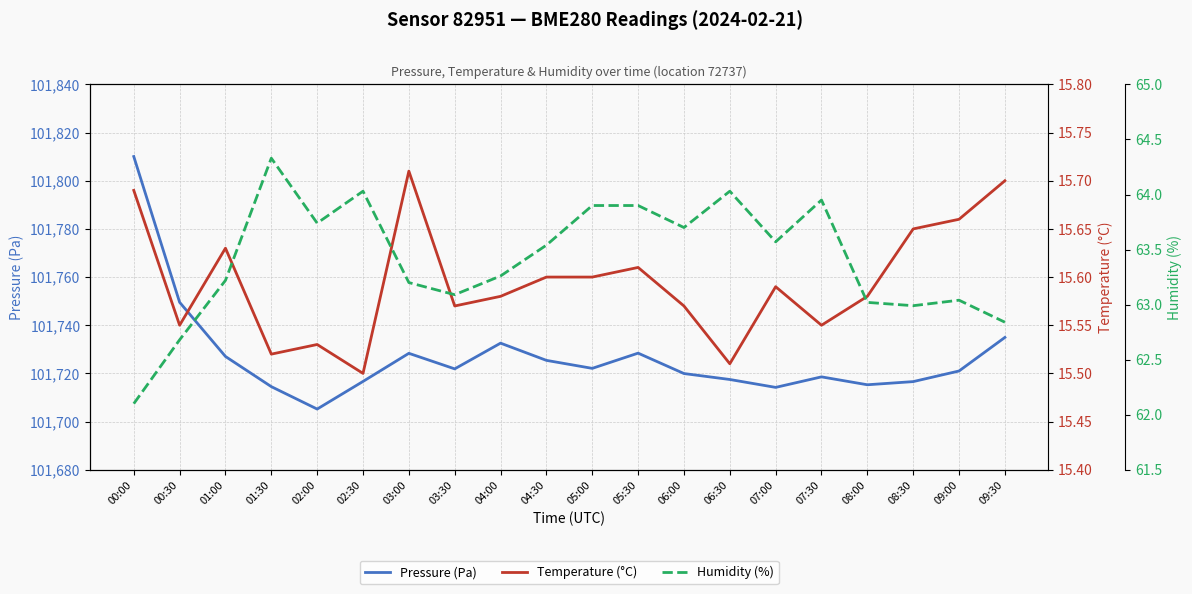

Reading left to right, transcribe all the data shown in this chart.

Pressure (Pa): 101810.1	101749.5	101727.0	101714.5	101705.2	101716.7	101728.3	101721.9	101732.6	101725.4	101722.1	101728.4	101719.9	101717.5	101714.2	101718.6	101715.3	101716.6	101721.0	101734.9
Temperature (°C): 15.7	15.6	15.6	15.5	15.5	15.5	15.7	15.6	15.6	15.6	15.6	15.6	15.6	15.5	15.6	15.6	15.6	15.7	15.7	15.7
Humidity (%): 62.1	62.7	63.2	64.3	63.7	64.0	63.2	63.1	63.3	63.5	63.9	63.9	63.7	64.0	63.6	64.0	63.0	63.0	63.0	62.8